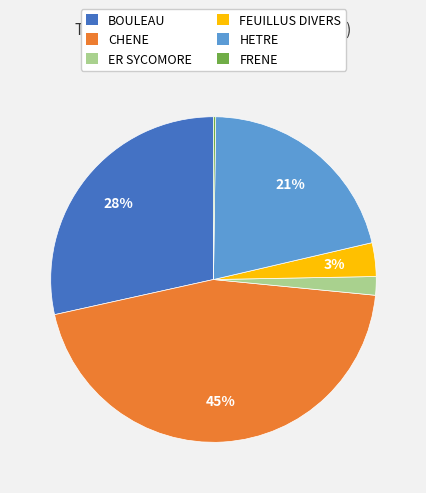

To the nearest percent, what is the difference between the largest and smallest slice percentages?

45%